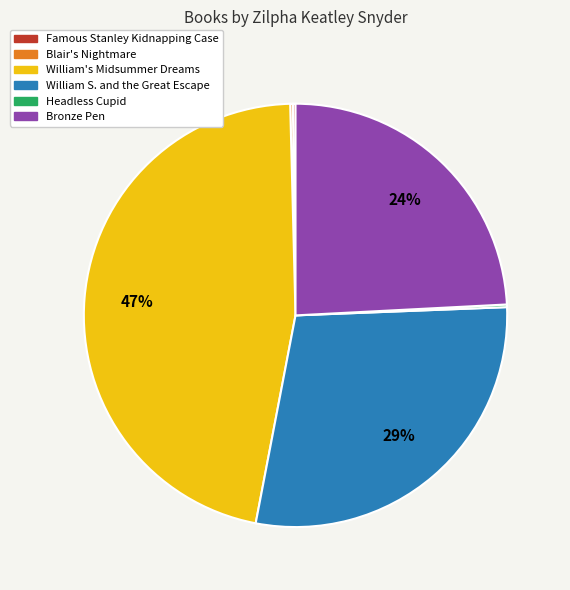

To the nearest percent, what percentage of the pie is William S. and the Great Escape?

29%